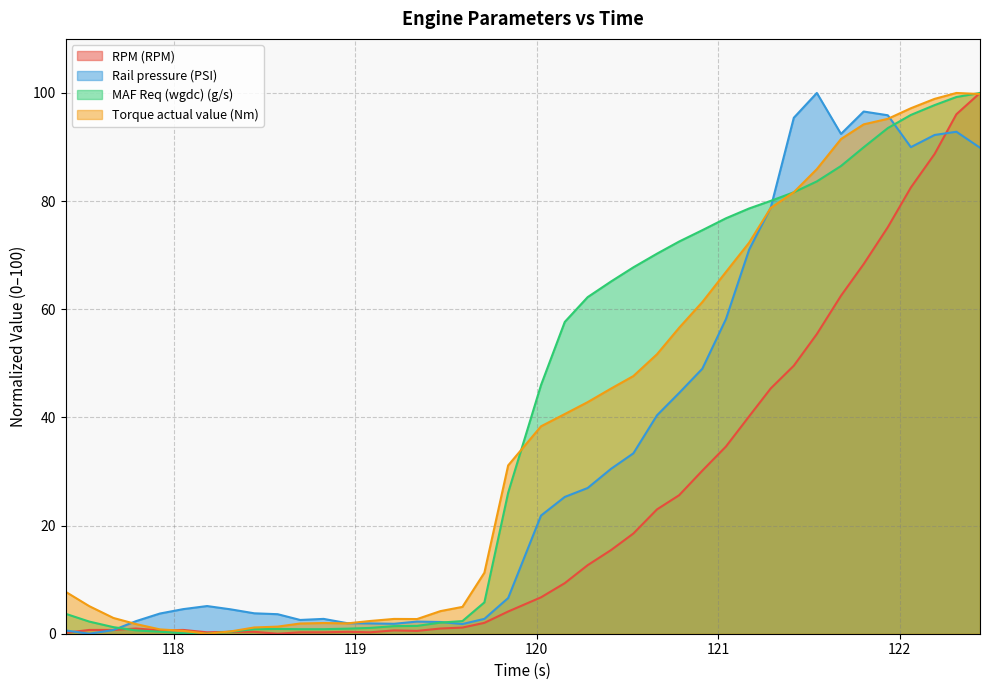

What is the sum of all MAF Req (wgdc) (g/s) values?

1633.0